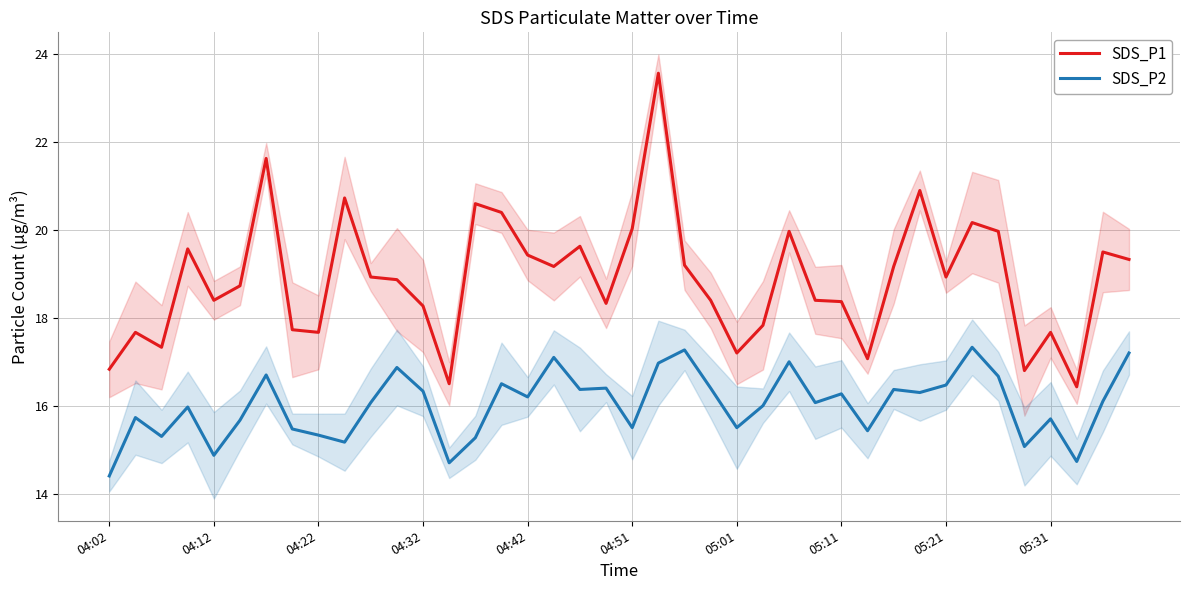

Is the value of SDS_P2 at 04:32 greater than the value of SDS_P1 at 05:01?

No